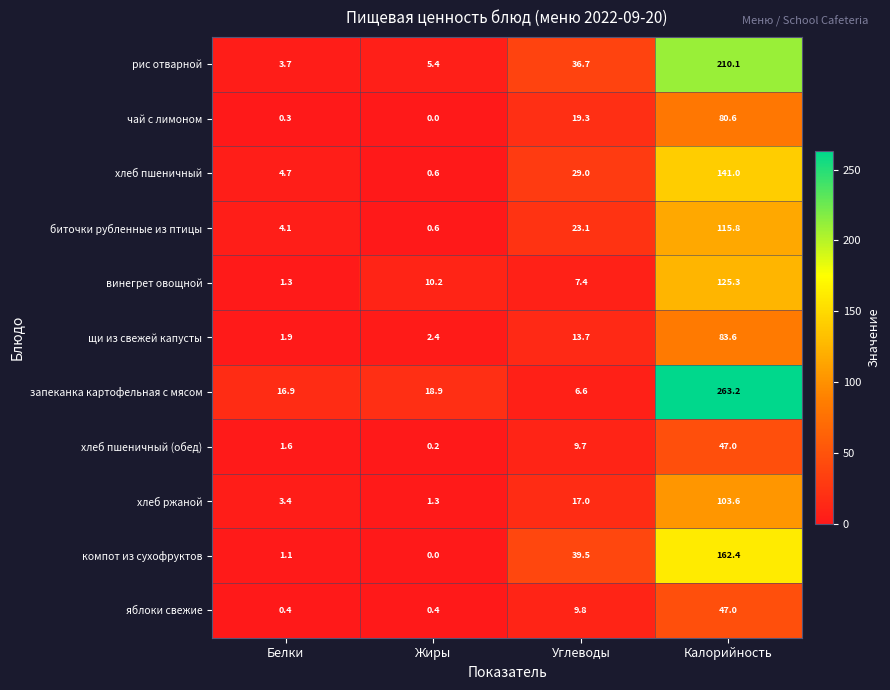

What is the sum of the запеканка картофельная с мясом values at Калорийность and Углеводы?

269.8